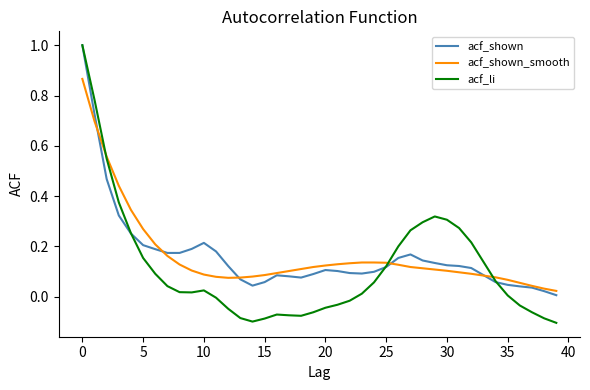

How many lines are shown in the chart?

3